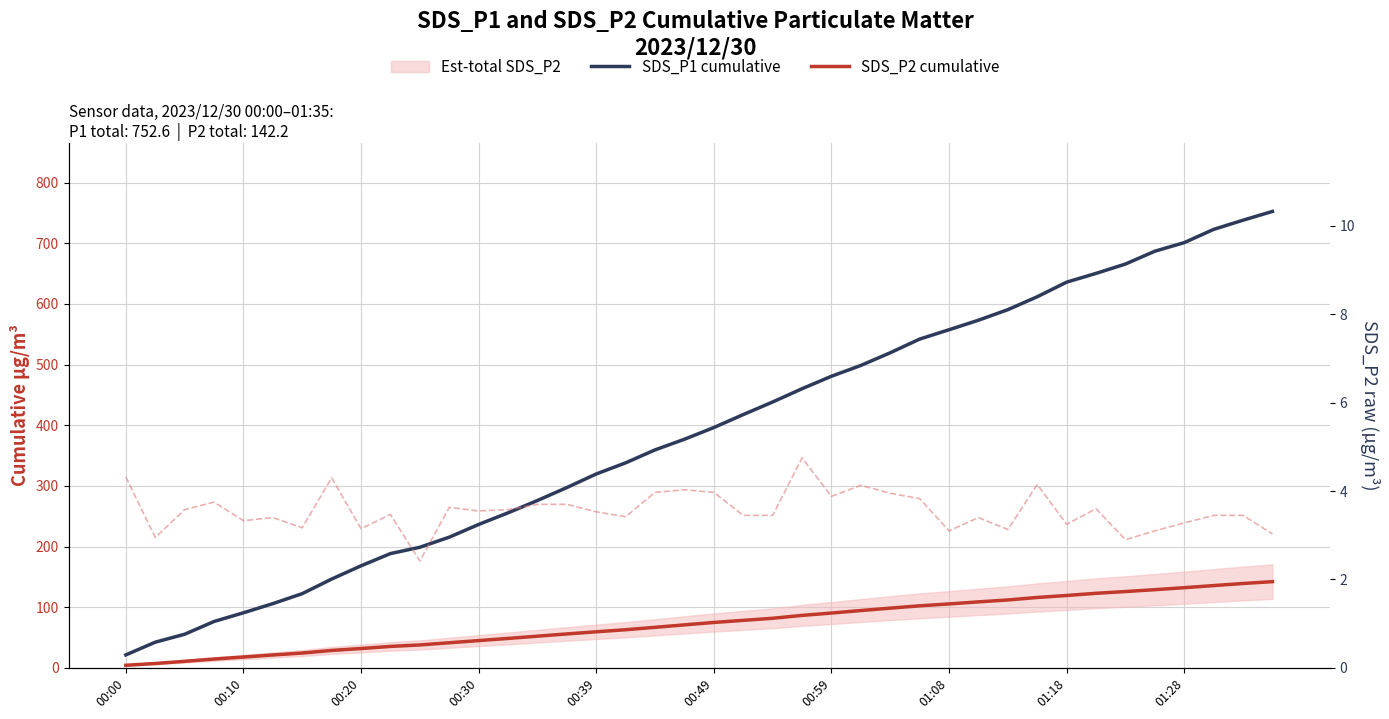

What is the smallest value displayed?

4.3